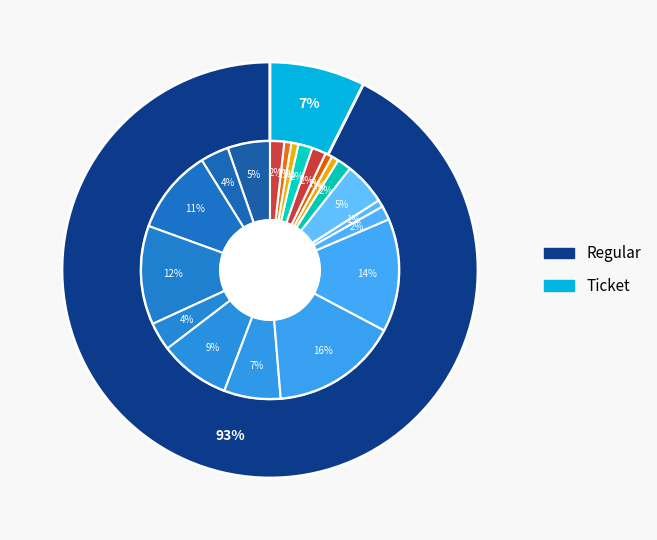

The Ticket slice represents 8% of the pie. True or false?

False